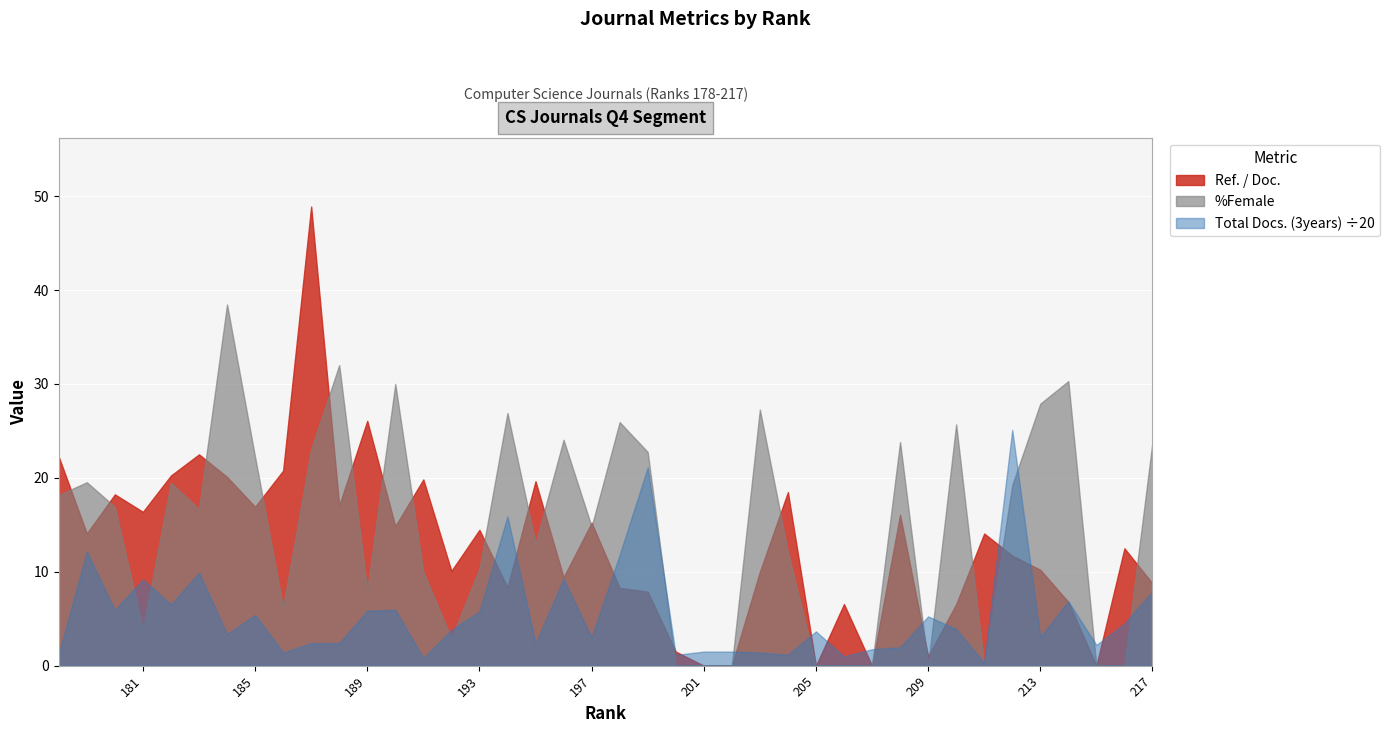

Which series has the largest total across all categories?

Total Docs. (3years)